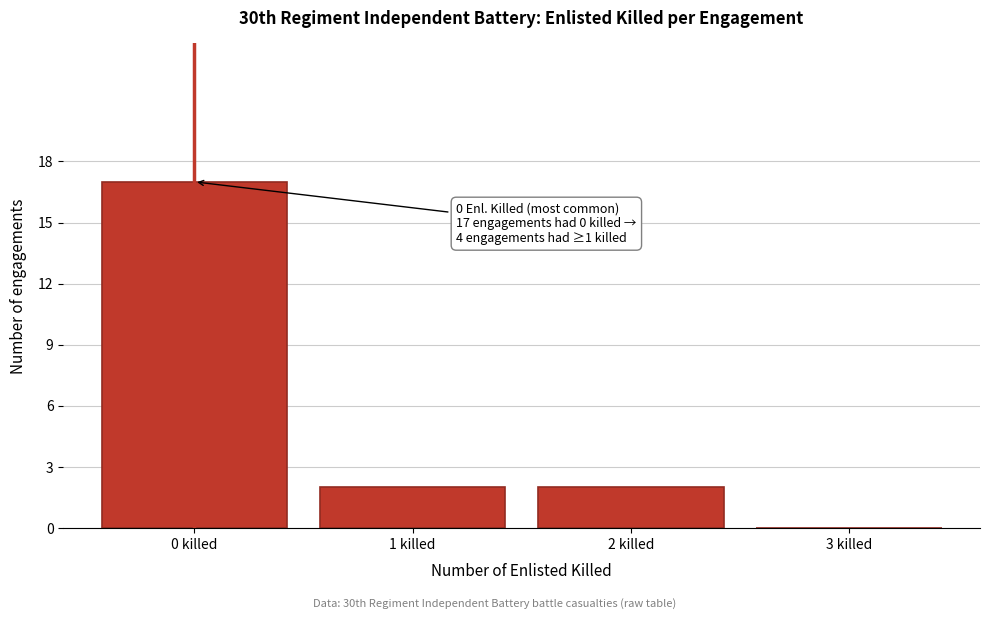

Over which range of the x-axis is the bar tallest?

-0.5 to 0.5